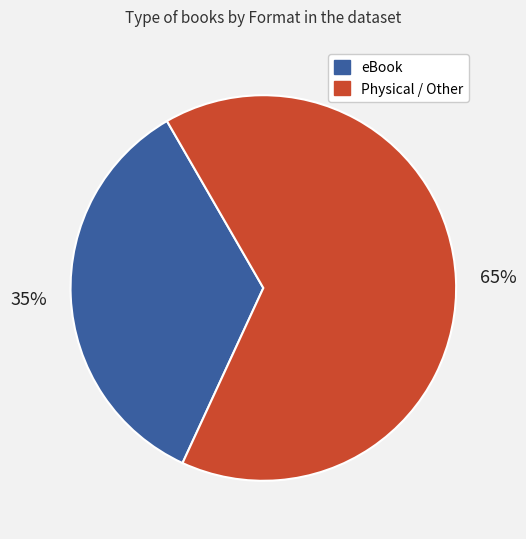

Is there any slice that represents more than half of the pie?

Yes